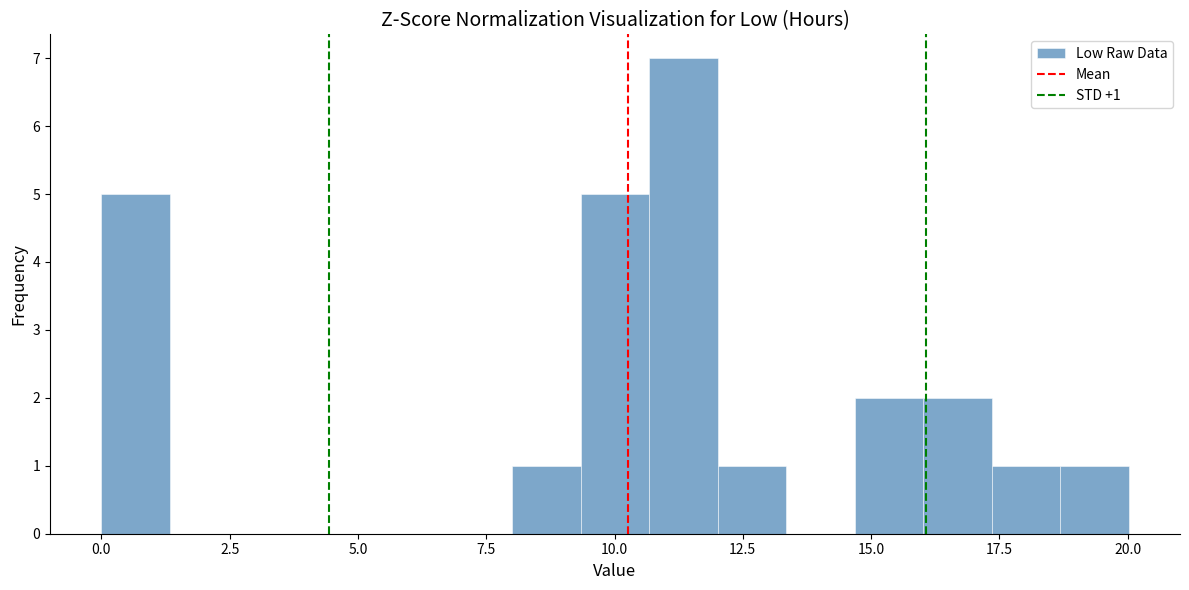

Read against the x-axis, roughly where is the centre of the tallest bar?

11.5